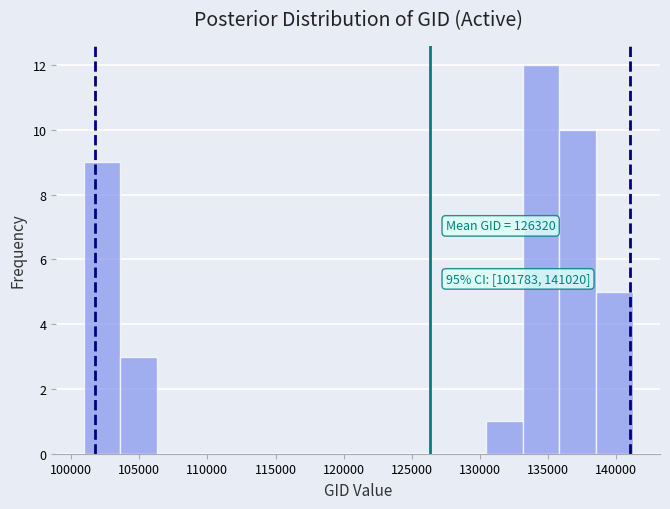

Over which range of the x-axis is the bar tallest?

133000 to 136000